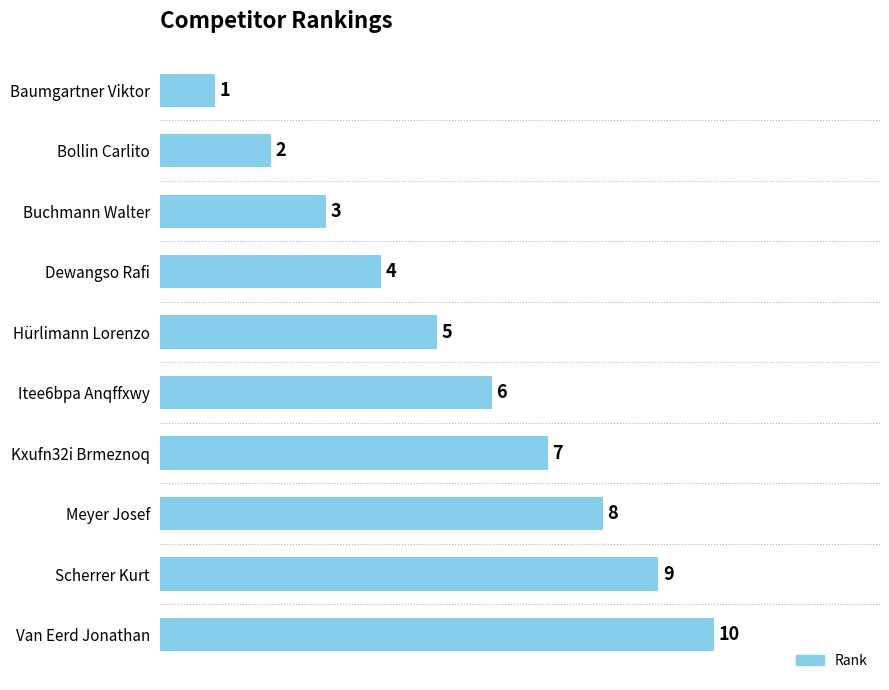

What is the difference between the maximum and second lowest values?

8